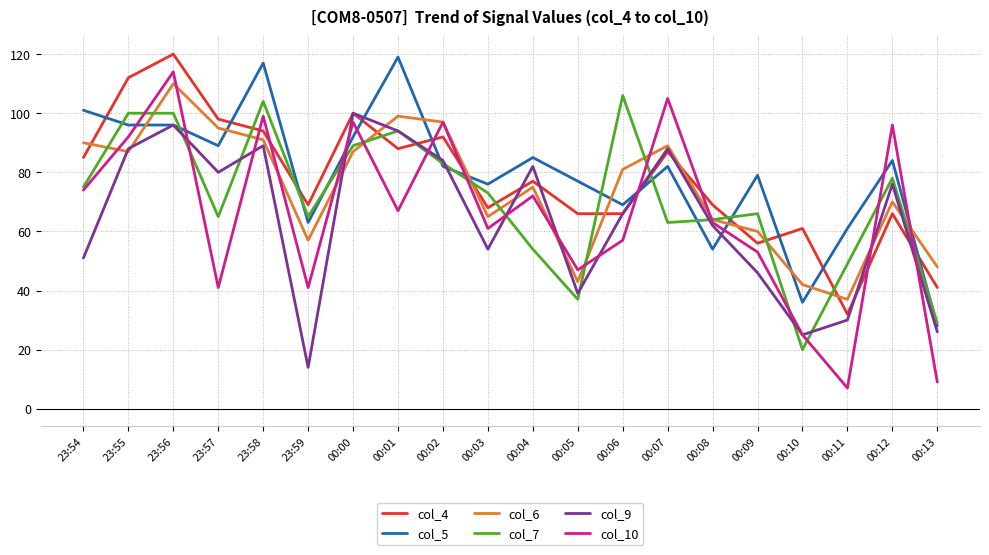

Between which two adjacent categories do col_5 and col_4 first intersect?

23:54 and 23:55